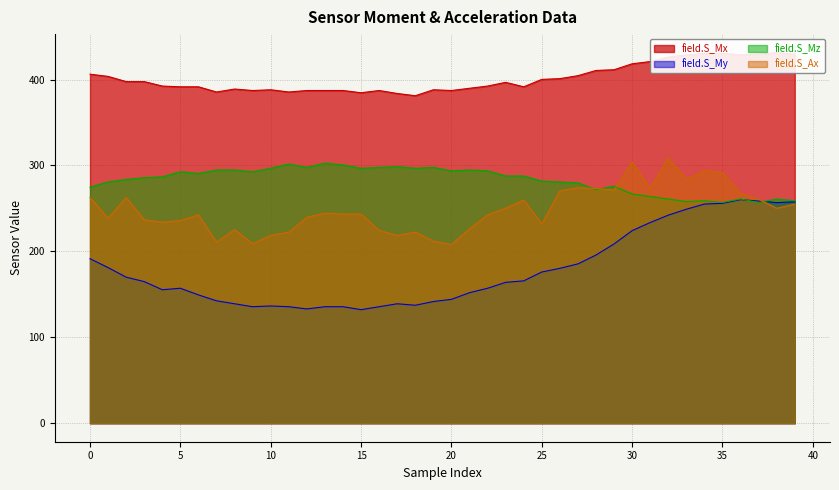

At which label is field.S_My closest to 196?

28